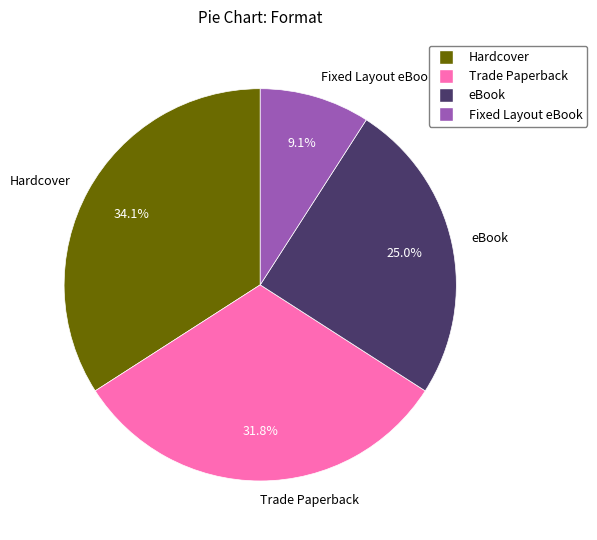

Do Trade Paperback and eBook together represent more than half of the pie?

Yes